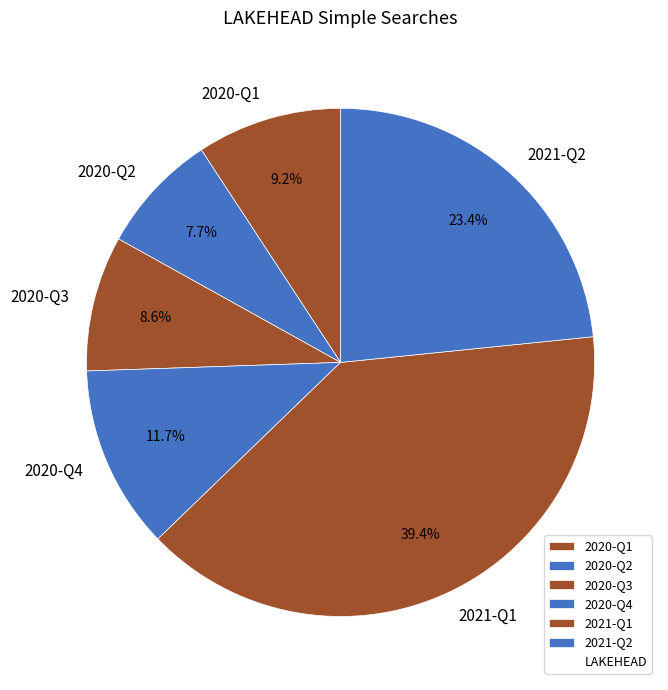

Is 2020-Q1 the majority of the pie?

No